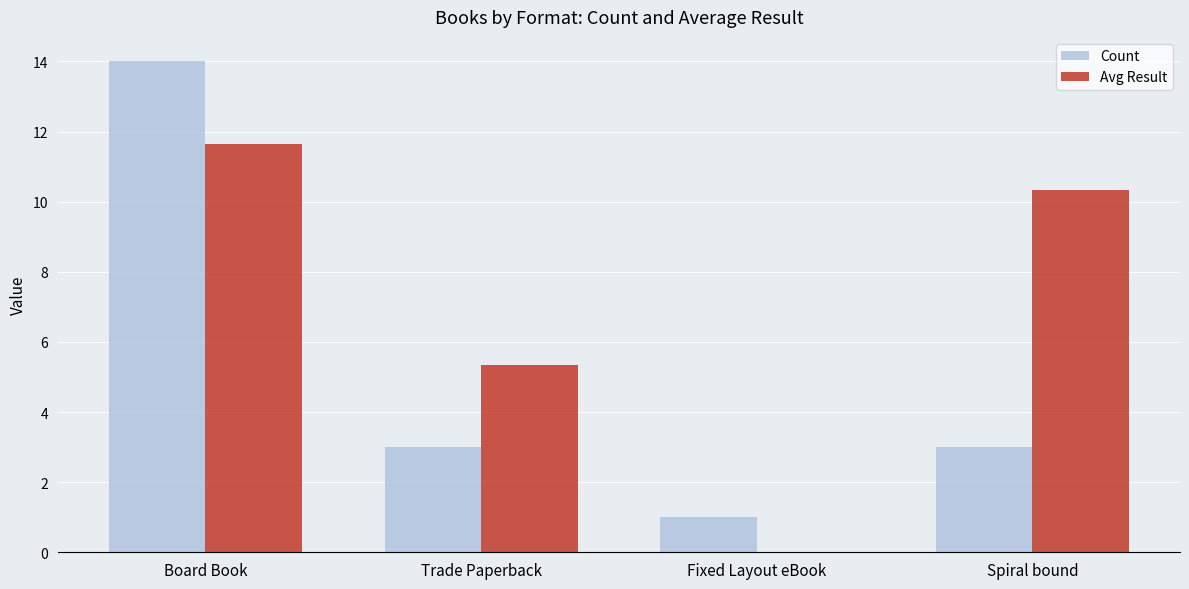

How many groups of bars are there?

4